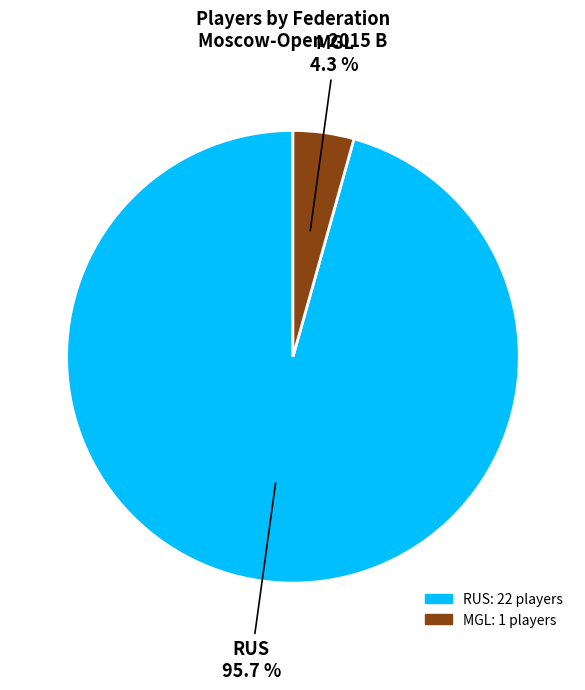

Is there a majority slice in this chart?

Yes